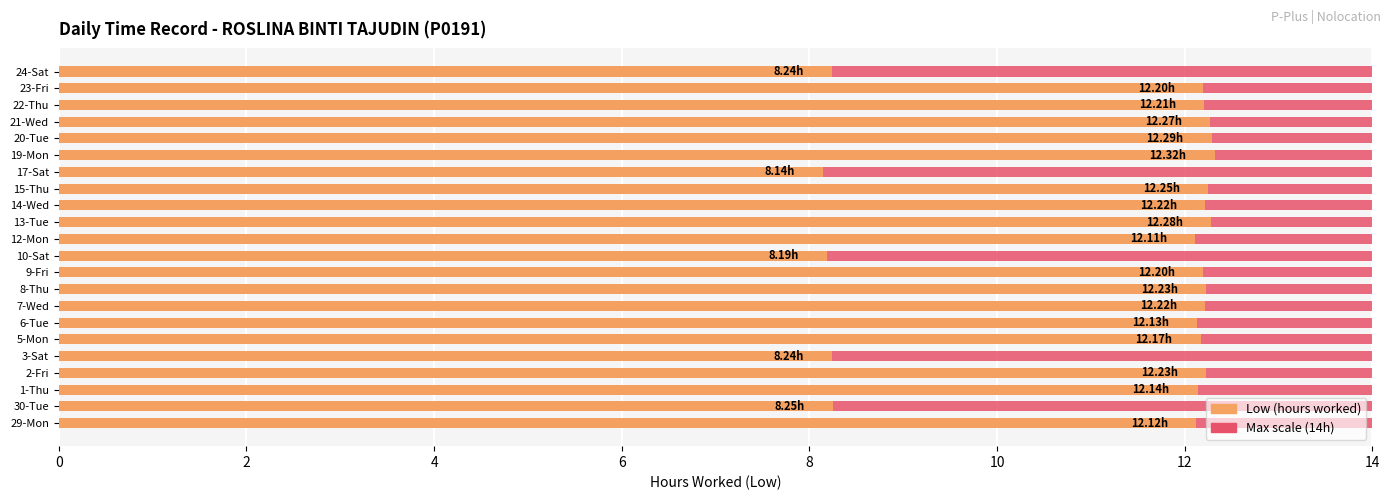

Which series has the largest total across all categories?

Low (hours worked)